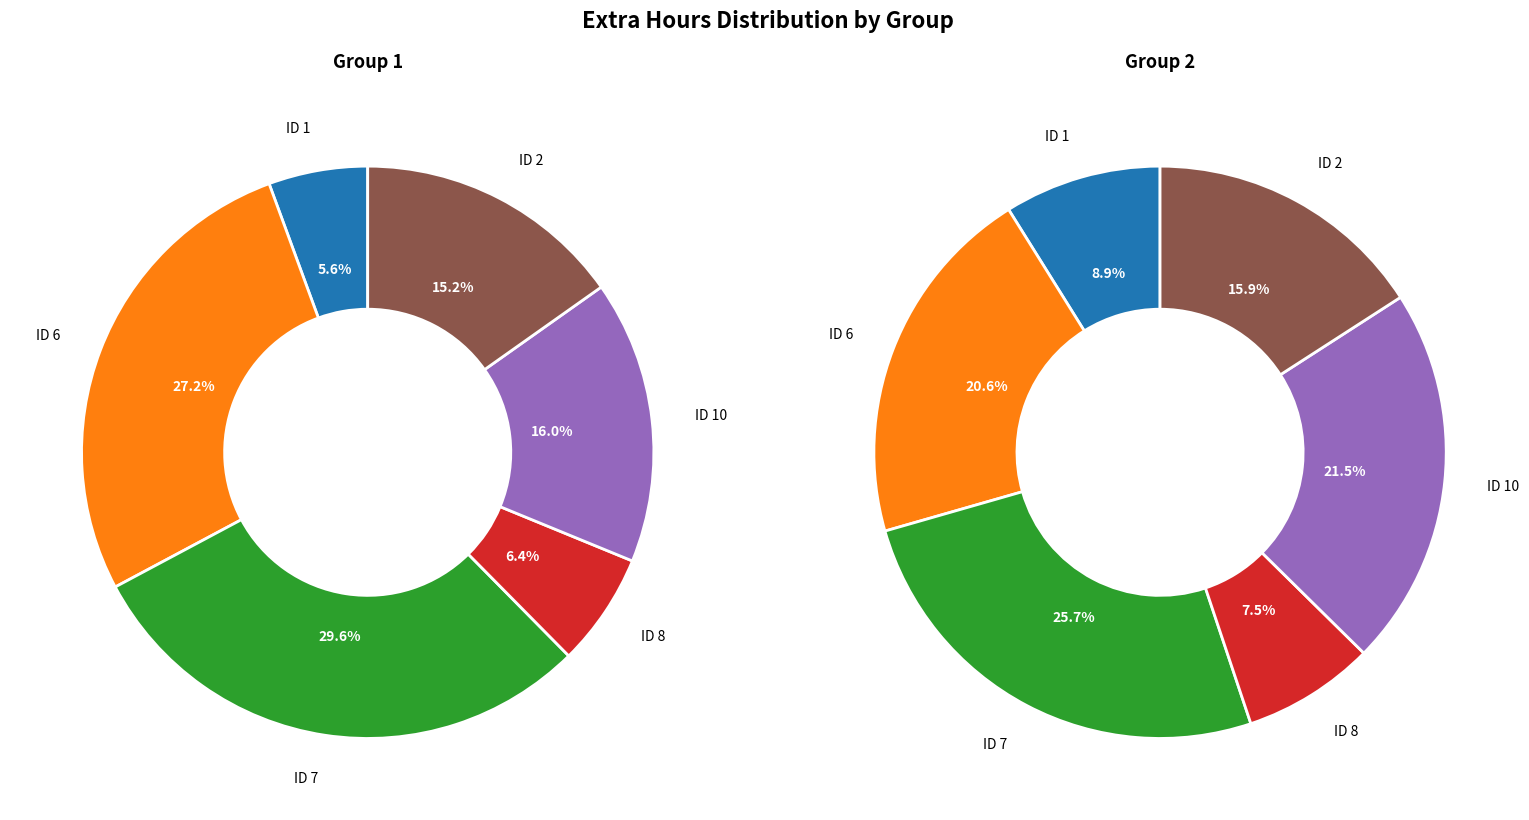

To the nearest percent, what percentage of the pie is ID 6?

21%